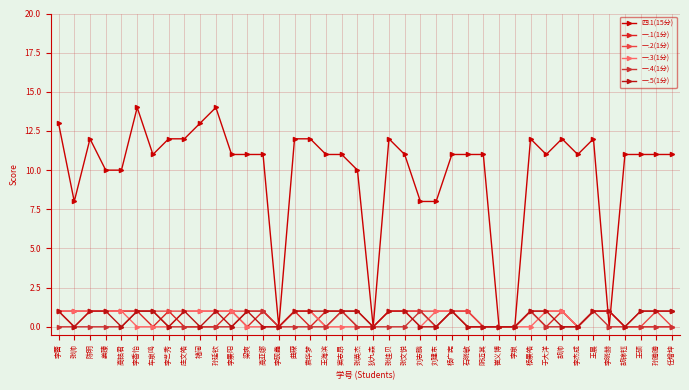

Reading right to left, list all the values displayed in this chart.

四.1(15分): 11	11	11	11	0	12	11	12	11	12	0	0	11	11	11	8	8	11	12	0	10	11	11	12	12	0	11	11	11	14	13	12	12	11	14	10	10	12	8	13
一.1(1分): 1	1	1	0	1	1	0	1	0	1	0	0	0	1	1	0	1	1	1	0	1	1	1	0	1	0	1	0	1	0	0	0	1	0	1	1	1	1	1	1
一.2(1分): 0	1	0	0	1	1	0	1	1	1	0	0	0	1	1	1	1	1	1	0	0	1	0	1	1	0	1	1	1	1	1	1	1	1	1	1	1	1	0	1
一.3(1分): 0	0	0	0	1	1	0	1	1	0	0	0	0	0	1	1	0	1	1	0	0	0	0	1	1	0	0	0	1	1	1	1	0	0	0	1	1	1	1	1
一.4(1分): 0	0	0	0	0	1	0	0	0	1	0	0	0	0	1	0	1	0	0	0	0	1	0	0	0	0	1	1	0	0	0	0	0	1	1	0	0	0	0	0
一.5(1分): 1	1	1	0	1	1	0	0	1	1	0	0	0	0	1	0	0	1	1	0	1	1	1	1	1	0	0	1	0	1	0	1	0	1	1	0	1	1	0	1